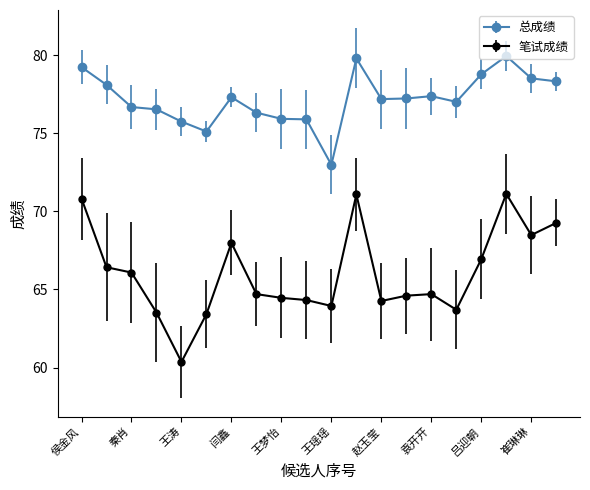

What is the maximum value for 笔试成绩?

71.1